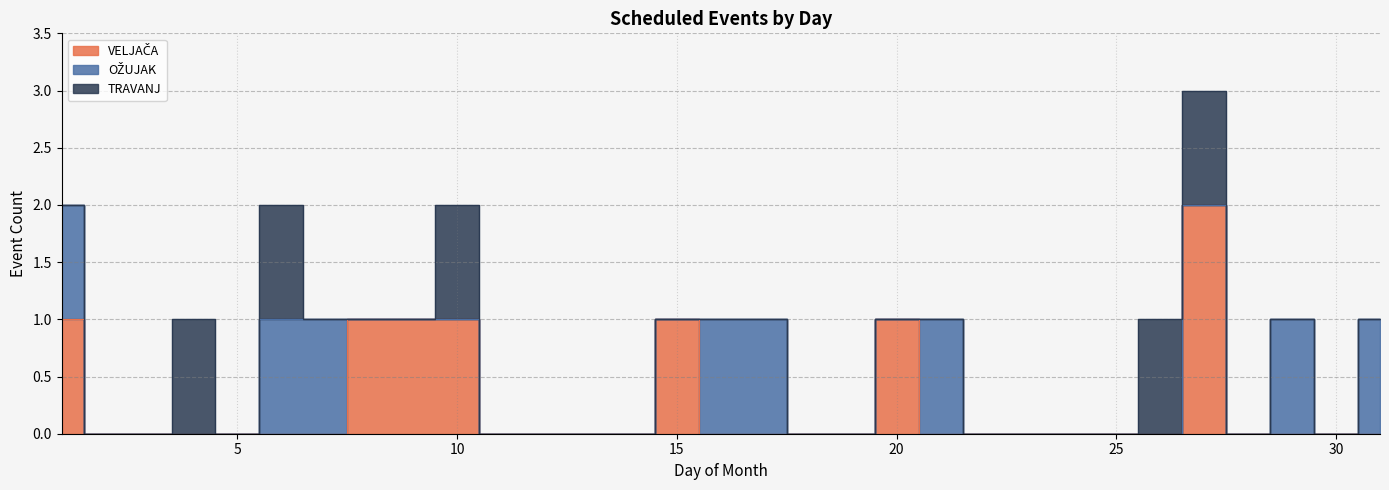

How many VELJAČA values are between 0 and 1?

30